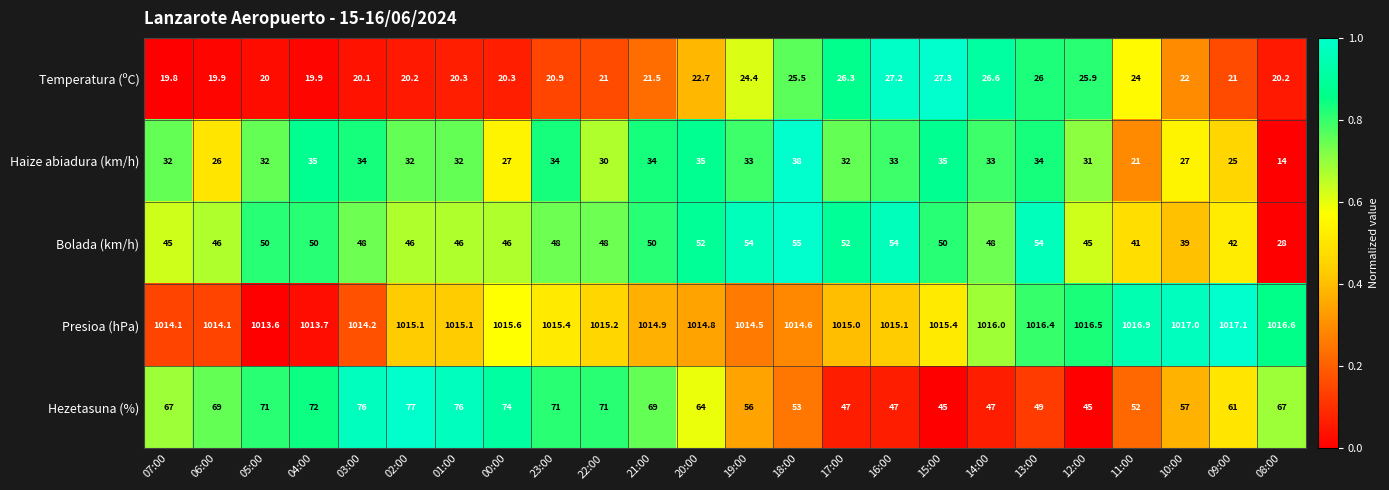

At which category is the sum across all series the highest?

03:00